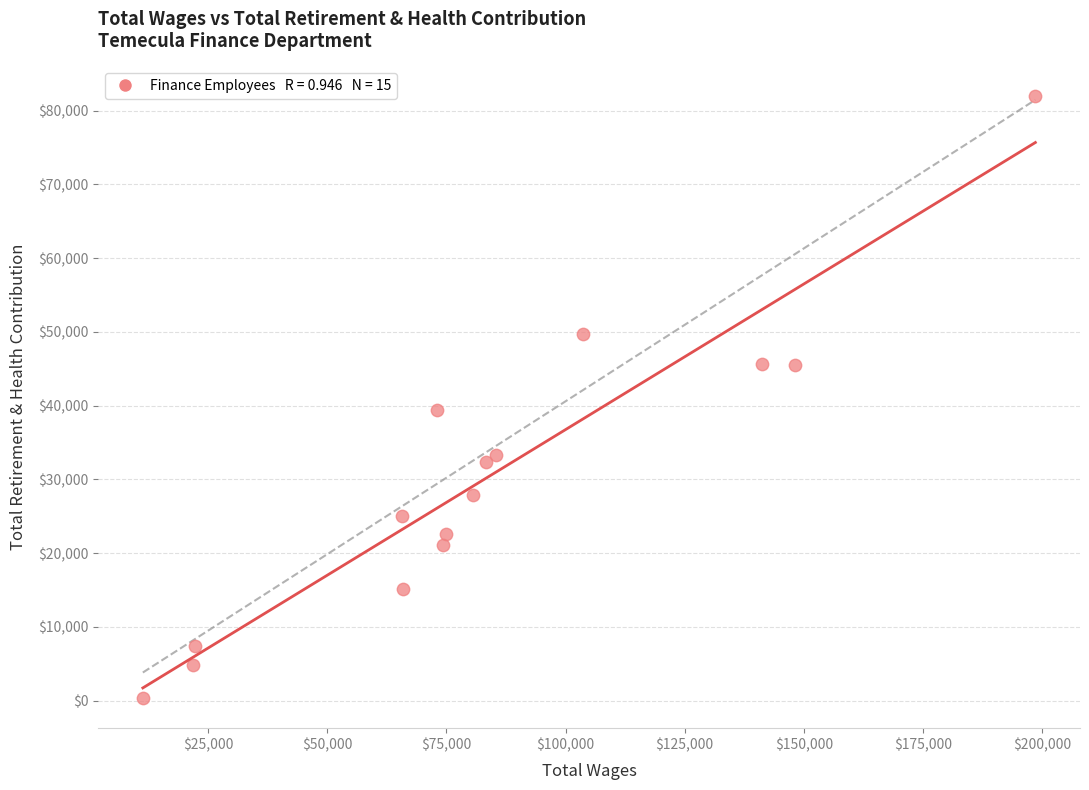

What Y value in the scatter plot is closest to 41162?

39465